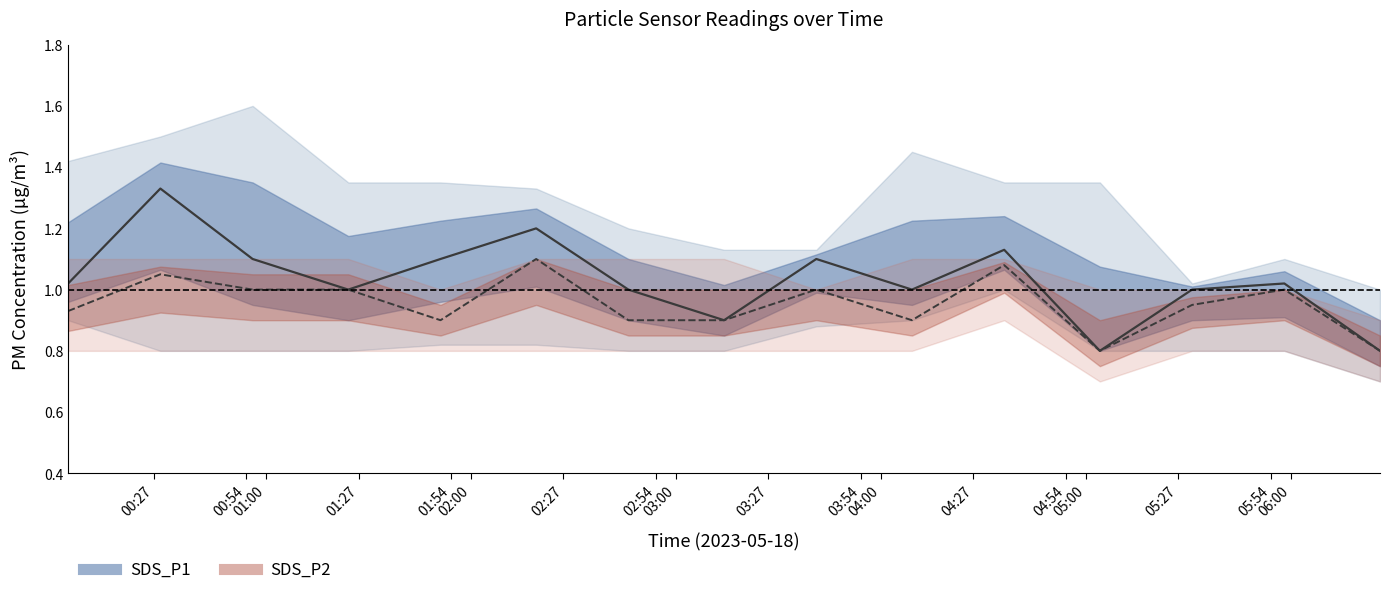

Where is the first local minimum for SDS_P1?

01:27